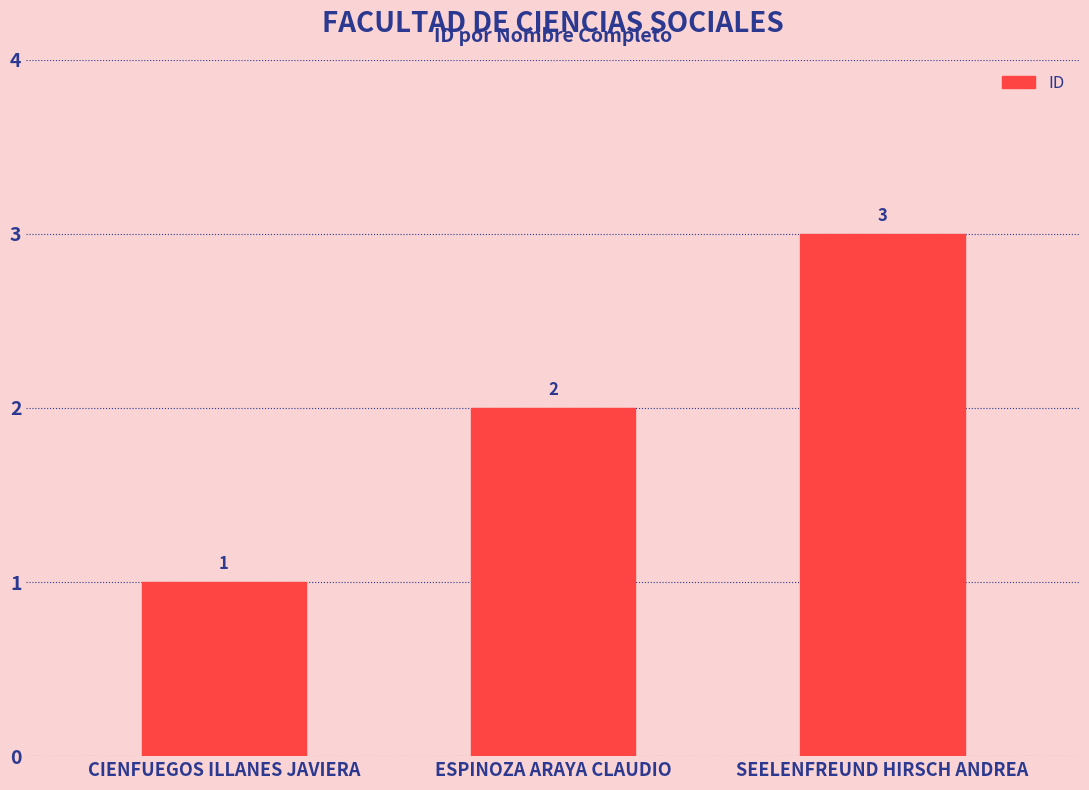

At which label is the value closest to 2?

ESPINOZA ARAYA CLAUDIO